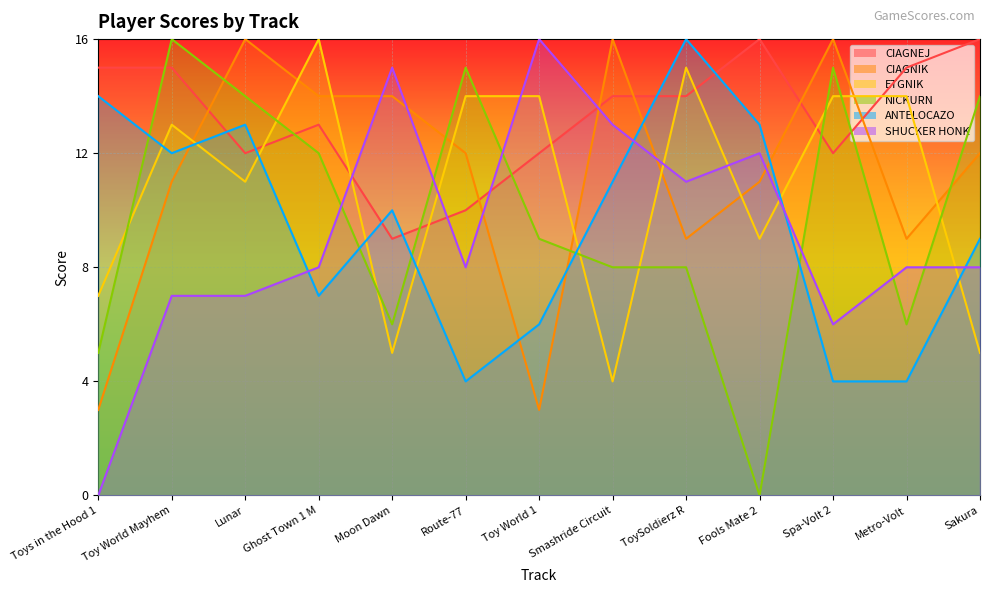

List the series in order of their peak value, highest first.

CIAGNEJ, CIAGNIK, ETGNIK, NICKURN, ANTELOCAZO, SHUCKER HONK